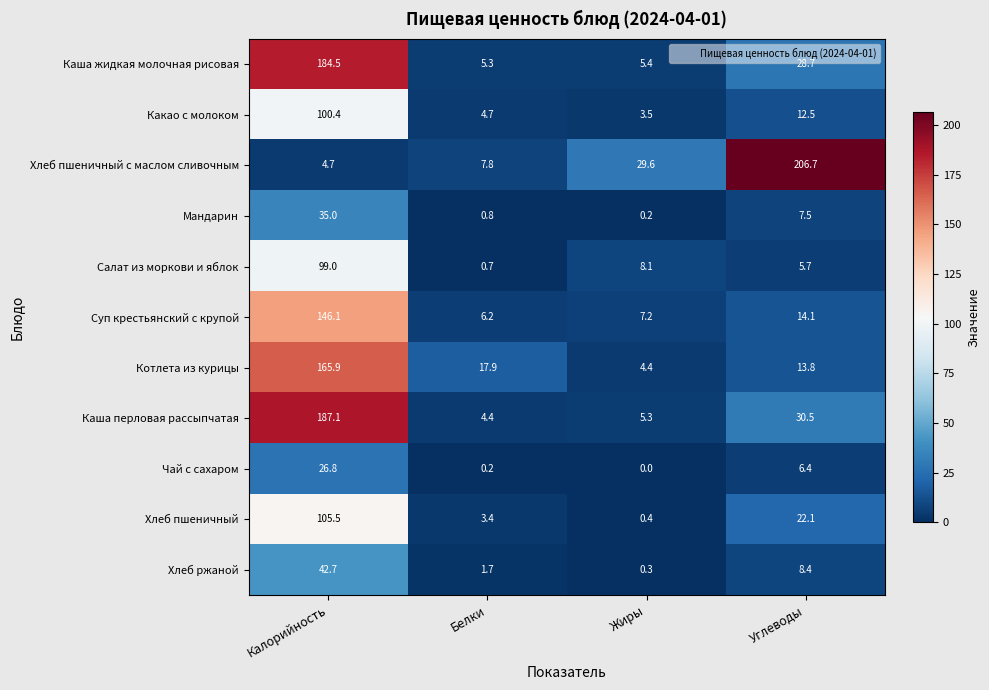

Count the number of data series in this chart.

11